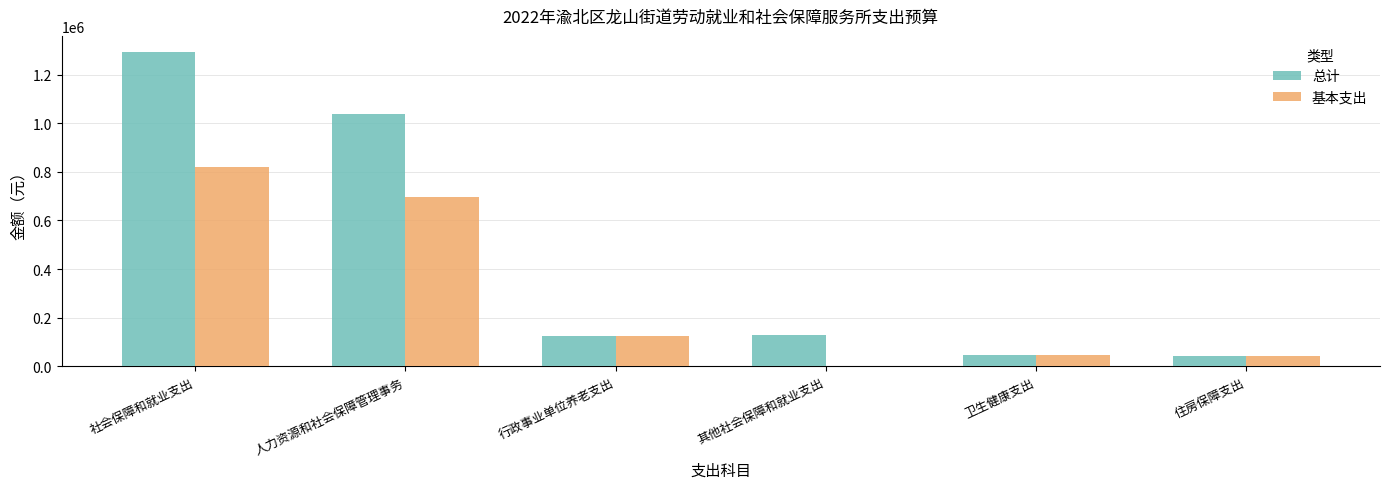

The value of 基本支出 at 其他社会保障和就业支出 is 0.0. True or false?

True